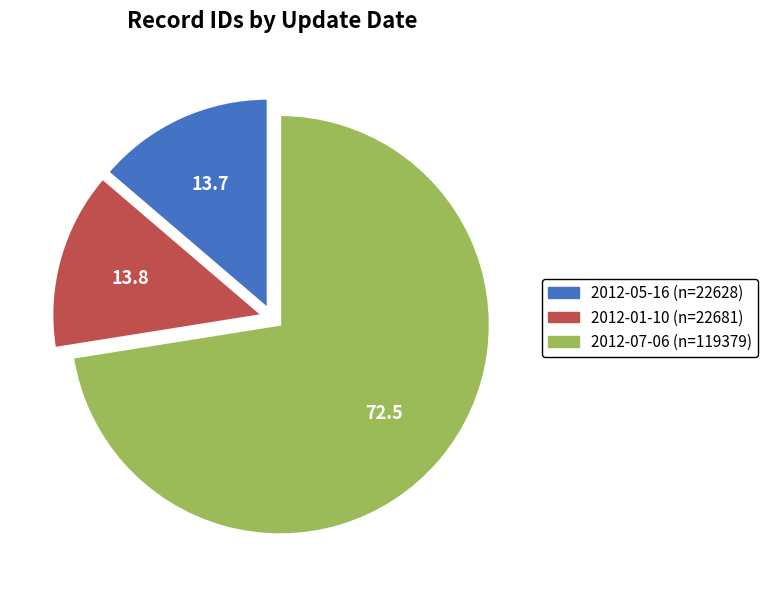

Which slice represents more than half of the pie?

2012-07-06 (n=119379)